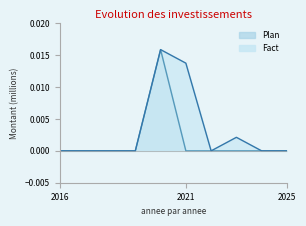

Which series has the largest range (max minus min)?

Plan